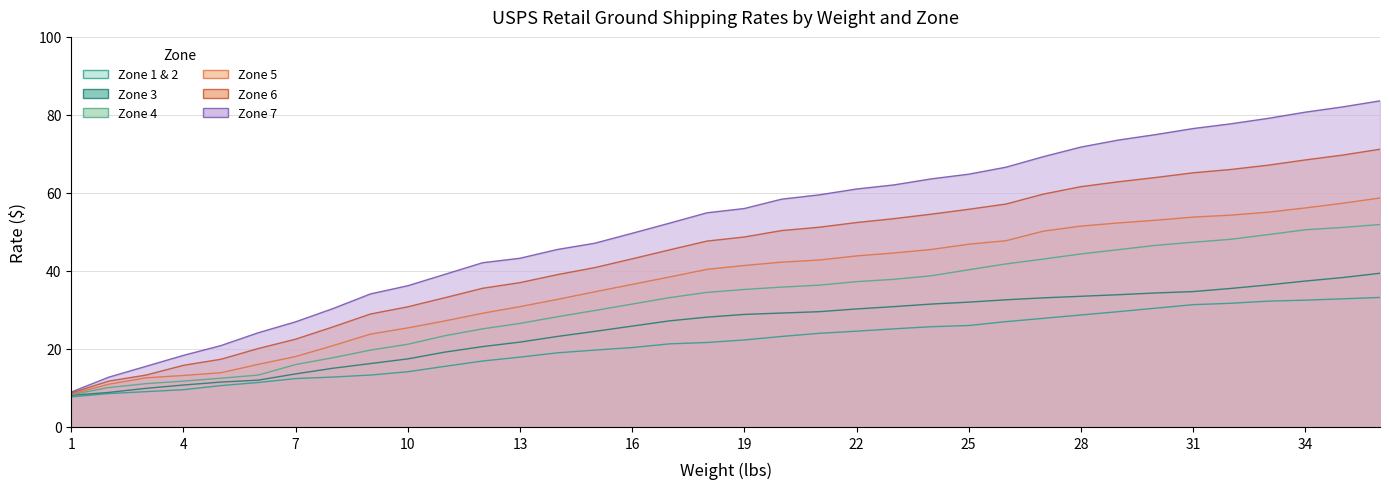

Reading left to right, what are all the values shown in this chart?

Zone 1 & 2: 1=7.7	2=8.6	3=9.1	4=9.6	5=10.6	6=11.4	7=12.4	8=12.8	9=13.3	10=14.2	11=15.6	12=16.9	13=17.9	14=19.0	15=19.7	16=20.4	17=21.3	18=21.6	19=22.3	20=23.2	21=24.0	22=24.6	23=25.1	24=25.7	25=26.0	26=27.0	27=27.9	28=28.7	29=29.6	30=30.4	31=31.4	32=31.7	33=32.2	34=32.5	35=32.9	36=33.2
Zone 3: 1=8.1	2=8.8	3=9.9	4=10.8	5=11.5	6=12.0	7=13.6	8=15.1	9=16.2	10=17.4	11=19.2	12=20.6	13=21.8	14=23.2	15=24.5	16=25.9	17=27.2	18=28.1	19=28.9	20=29.2	21=29.6	22=30.2	23=30.9	24=31.5	25=32.0	26=32.6	27=33.1	28=33.5	29=33.9	30=34.4	31=34.7	32=35.5	33=36.4	34=37.4	35=38.3	36=39.4
Zone 4: 1=8.2	2=10.1	3=11.1	4=11.8	5=12.5	6=13.3	7=16.0	8=17.8	9=19.7	10=21.2	11=23.4	12=25.1	13=26.6	14=28.2	15=29.9	16=31.5	17=33.1	18=34.5	19=35.2	20=35.9	21=36.4	22=37.2	23=37.9	24=38.8	25=40.3	26=41.8	27=43.0	28=44.4	29=45.5	30=46.5	31=47.4	32=48.1	33=49.3	34=50.5	35=51.1	36=51.9
Zone 5: 1=8.4	2=10.9	3=12.6	4=13.2	5=13.9	6=16.1	7=18.1	8=20.9	9=23.8	10=25.4	11=27.2	12=29.1	13=30.9	14=32.7	15=34.6	16=36.5	17=38.5	18=40.4	19=41.4	20=42.2	21=42.8	22=43.9	23=44.6	24=45.5	25=46.9	26=47.8	27=50.2	28=51.5	29=52.3	30=53.0	31=53.8	32=54.3	33=55.0	34=56.1	35=57.4	36=58.7
Zone 6: 1=8.7	2=11.8	3=13.3	4=15.8	5=17.4	6=20.1	7=22.5	8=25.6	9=28.9	10=30.8	11=33.1	12=35.5	13=37.0	14=39.0	15=40.9	16=43.1	17=45.4	18=47.6	19=48.7	20=50.4	21=51.2	22=52.4	23=53.4	24=54.5	25=55.8	26=57.1	27=59.7	28=61.6	29=62.9	30=64.0	31=65.2	32=66.0	33=67.1	34=68.5	35=69.7	36=71.2
Zone 7: 1=8.9	2=12.8	3=15.6	4=18.4	5=20.9	6=24.1	7=26.9	8=30.4	9=34.1	10=36.2	11=39.1	12=42.1	13=43.2	14=45.5	15=47.1	16=49.6	17=52.2	18=54.9	19=56.0	20=58.4	21=59.5	22=61.0	23=62.0	24=63.6	25=64.8	26=66.6	27=69.3	28=71.8	29=73.5	30=75.0	31=76.5	32=77.7	33=79.1	34=80.7	35=82.0	36=83.6